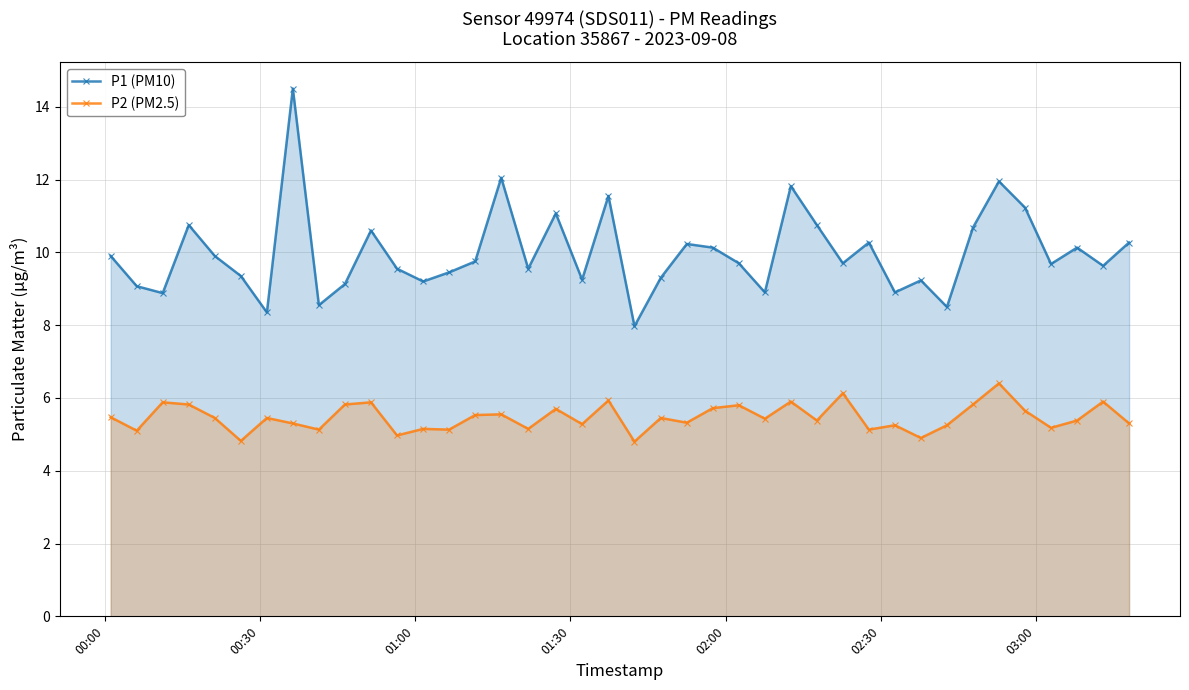

Does the chart have visible grid lines?

Yes